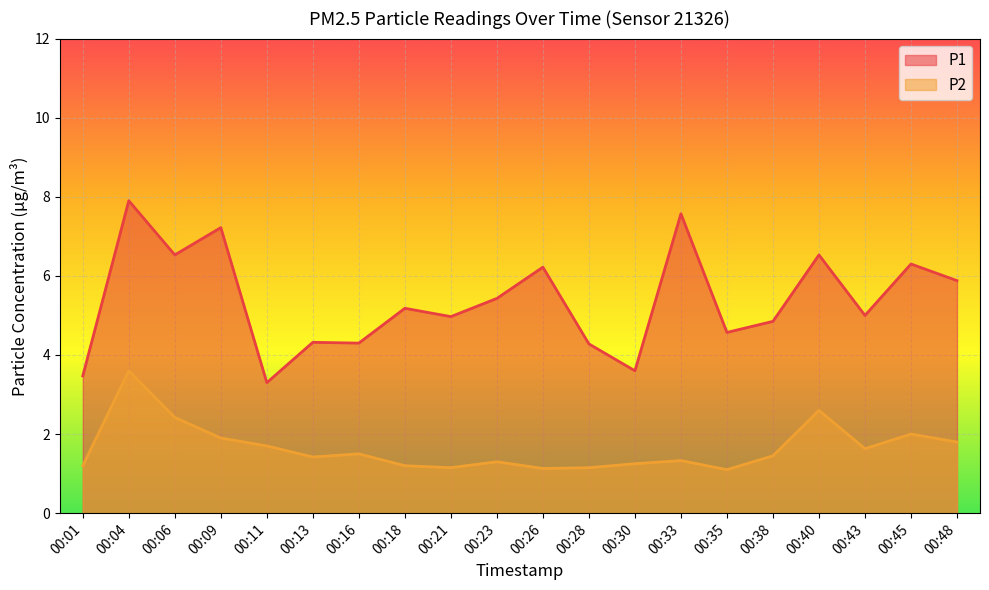

What is the sum of the P2 values at 00:18 and 00:40?

3.8